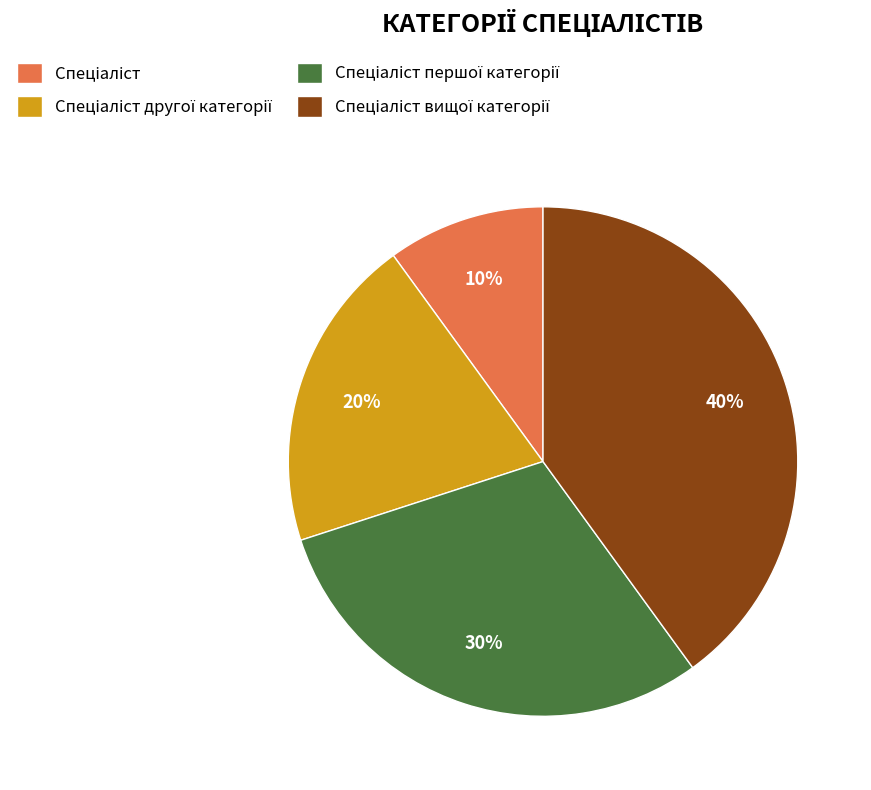

Is there a majority slice in this chart?

No